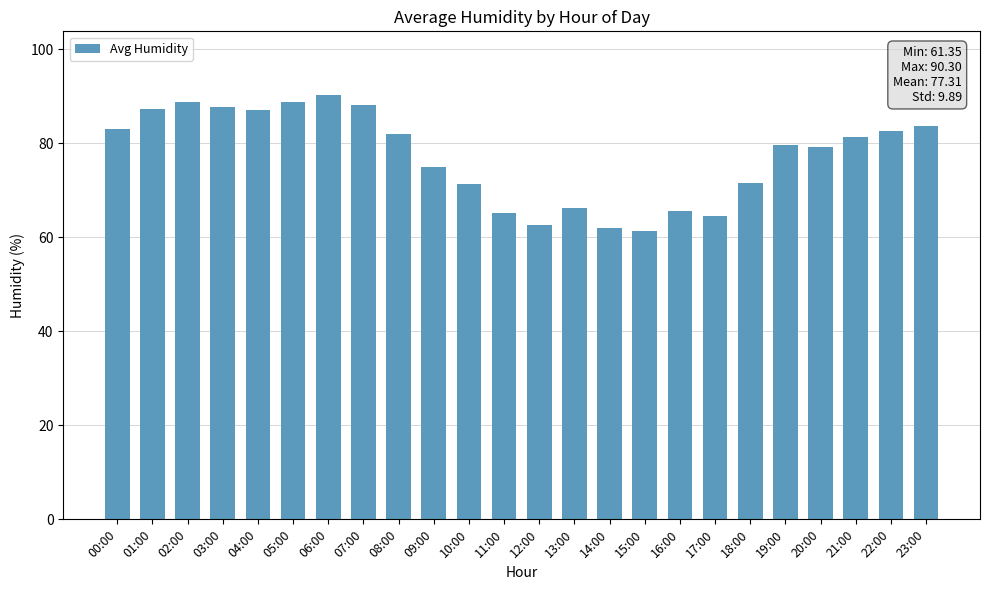

What is the label of the 8th bar from the left?

07:00